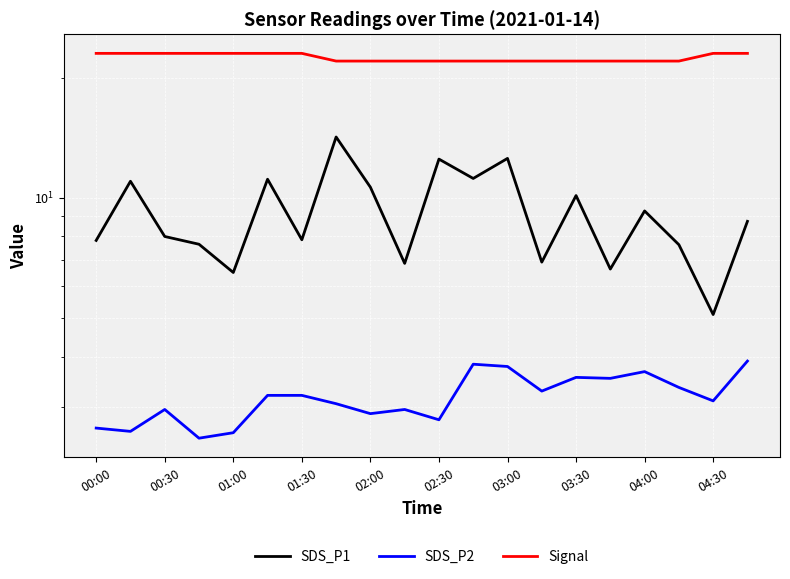

What is the difference between the maximum and minimum values in the SDS_P1 series?

9.1